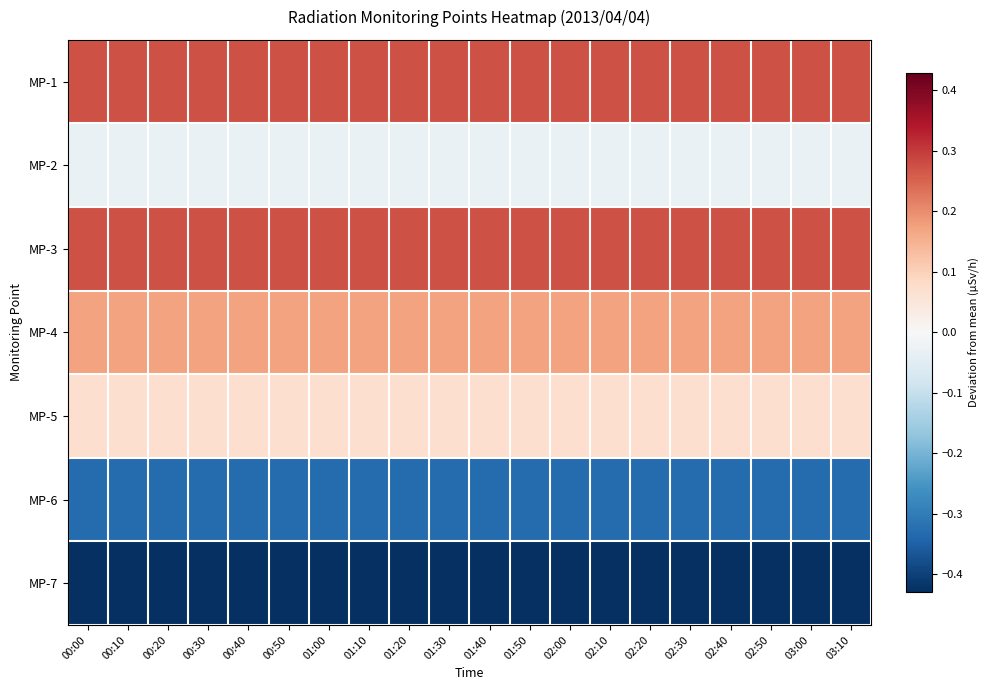

Reading left to right, extract all data points from this chart.

MP-1: 00:00=0.3	00:10=0.3	00:20=0.3	00:30=0.3	00:40=0.3	00:50=0.3	01:00=0.3	01:10=0.3	01:20=0.3	01:30=0.3	01:40=0.3	01:50=0.3	02:00=0.3	02:10=0.3	02:20=0.3	02:30=0.3	02:40=0.3	02:50=0.3	03:00=0.3	03:10=0.3
MP-2: 00:00=-0.0	00:10=-0.0	00:20=-0.0	00:30=-0.0	00:40=-0.0	00:50=-0.0	01:00=-0.0	01:10=-0.0	01:20=-0.0	01:30=-0.0	01:40=-0.0	01:50=-0.0	02:00=-0.0	02:10=-0.0	02:20=-0.0	02:30=-0.0	02:40=-0.0	02:50=-0.0	03:00=-0.0	03:10=-0.0
MP-3: 00:00=0.3	00:10=0.3	00:20=0.3	00:30=0.3	00:40=0.3	00:50=0.3	01:00=0.3	01:10=0.3	01:20=0.3	01:30=0.3	01:40=0.3	01:50=0.3	02:00=0.3	02:10=0.3	02:20=0.3	02:30=0.3	02:40=0.3	02:50=0.3	03:00=0.3	03:10=0.3
MP-4: 00:00=0.2	00:10=0.2	00:20=0.2	00:30=0.2	00:40=0.2	00:50=0.2	01:00=0.2	01:10=0.2	01:20=0.2	01:30=0.2	01:40=0.2	01:50=0.2	02:00=0.2	02:10=0.2	02:20=0.2	02:30=0.2	02:40=0.2	02:50=0.2	03:00=0.2	03:10=0.2
MP-5: 00:00=0.1	00:10=0.1	00:20=0.1	00:30=0.1	00:40=0.1	00:50=0.1	01:00=0.1	01:10=0.1	01:20=0.1	01:30=0.1	01:40=0.1	01:50=0.1	02:00=0.1	02:10=0.1	02:20=0.1	02:30=0.1	02:40=0.1	02:50=0.1	03:00=0.1	03:10=0.1
MP-6: 00:00=-0.3	00:10=-0.3	00:20=-0.3	00:30=-0.3	00:40=-0.3	00:50=-0.3	01:00=-0.3	01:10=-0.3	01:20=-0.3	01:30=-0.3	01:40=-0.3	01:50=-0.3	02:00=-0.3	02:10=-0.3	02:20=-0.3	02:30=-0.3	02:40=-0.3	02:50=-0.3	03:00=-0.3	03:10=-0.3
MP-7: 00:00=-0.4	00:10=-0.4	00:20=-0.4	00:30=-0.4	00:40=-0.4	00:50=-0.4	01:00=-0.4	01:10=-0.4	01:20=-0.4	01:30=-0.4	01:40=-0.4	01:50=-0.4	02:00=-0.4	02:10=-0.4	02:20=-0.4	02:30=-0.4	02:40=-0.4	02:50=-0.4	03:00=-0.4	03:10=-0.4